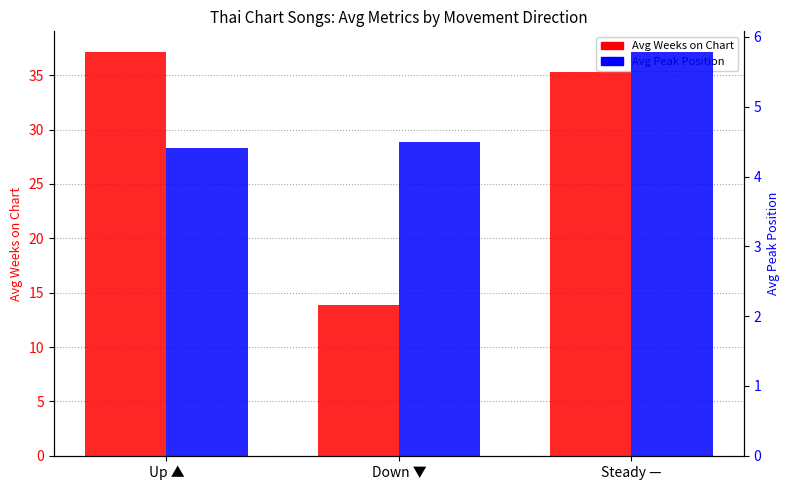

What is the highest value of the Avg Weeks on Chart series?

37.2